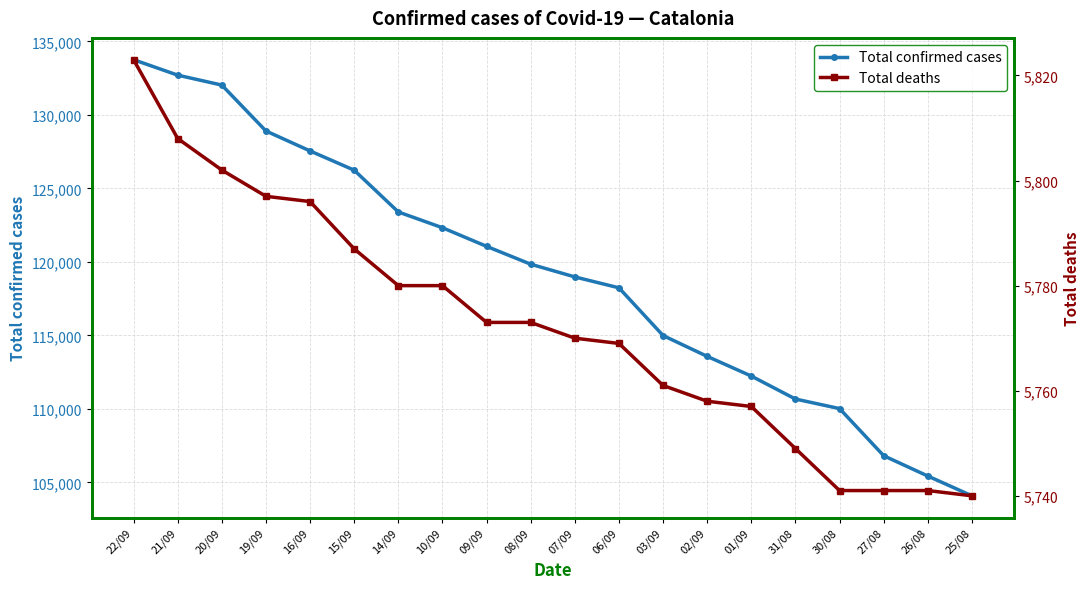

Which series has the largest total across all categories?

Total confirmed cases